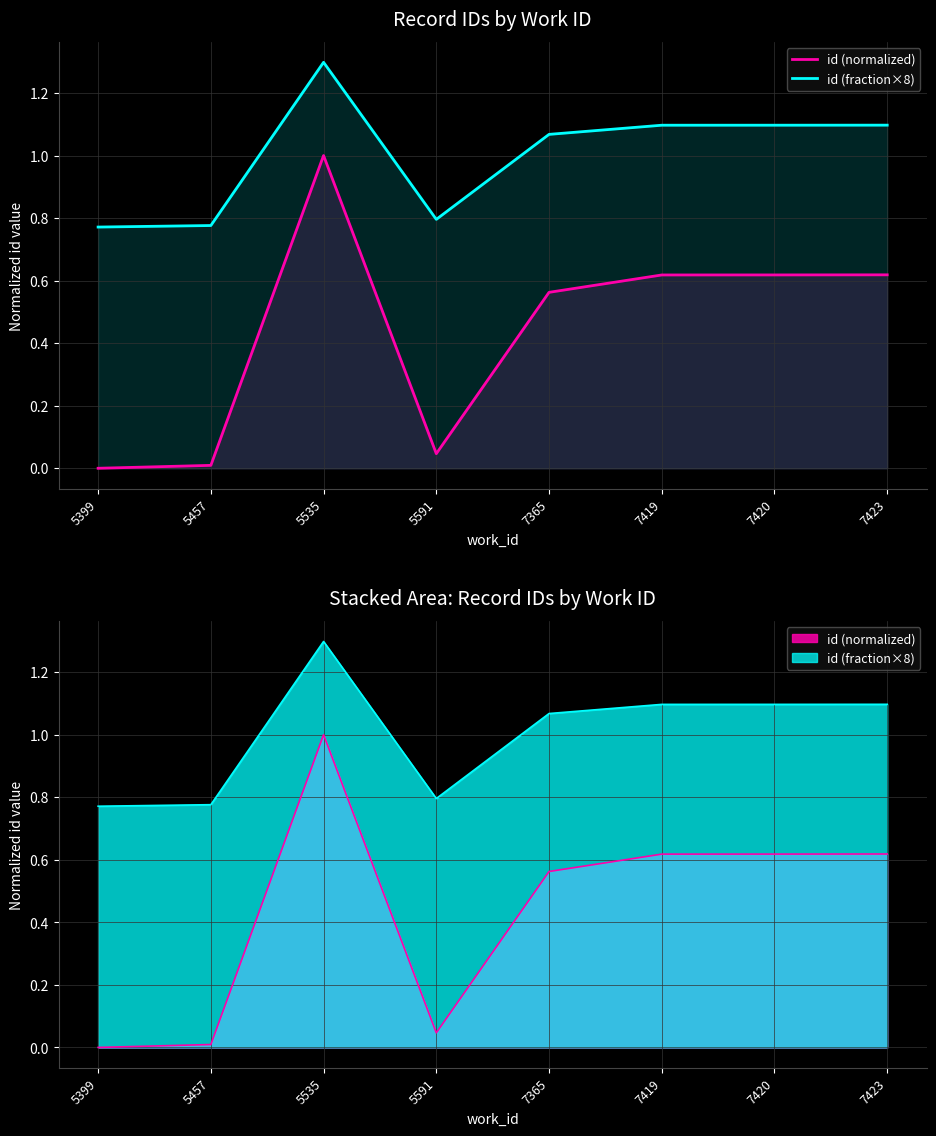

True or false: id (normalized) has a value of 0.0 at 5591.

True